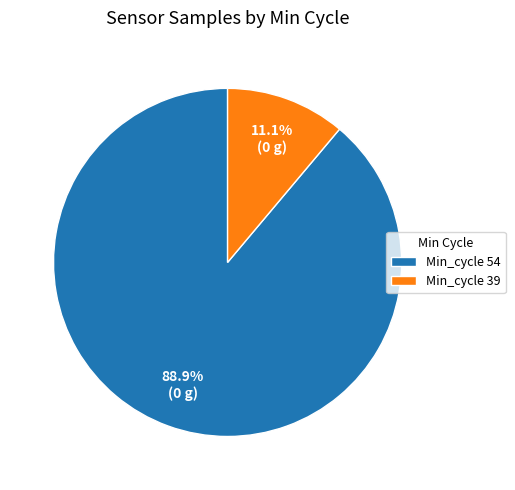

Combined, what portion of the pie is Min_cycle 54 and Min_cycle 39?

100.0%